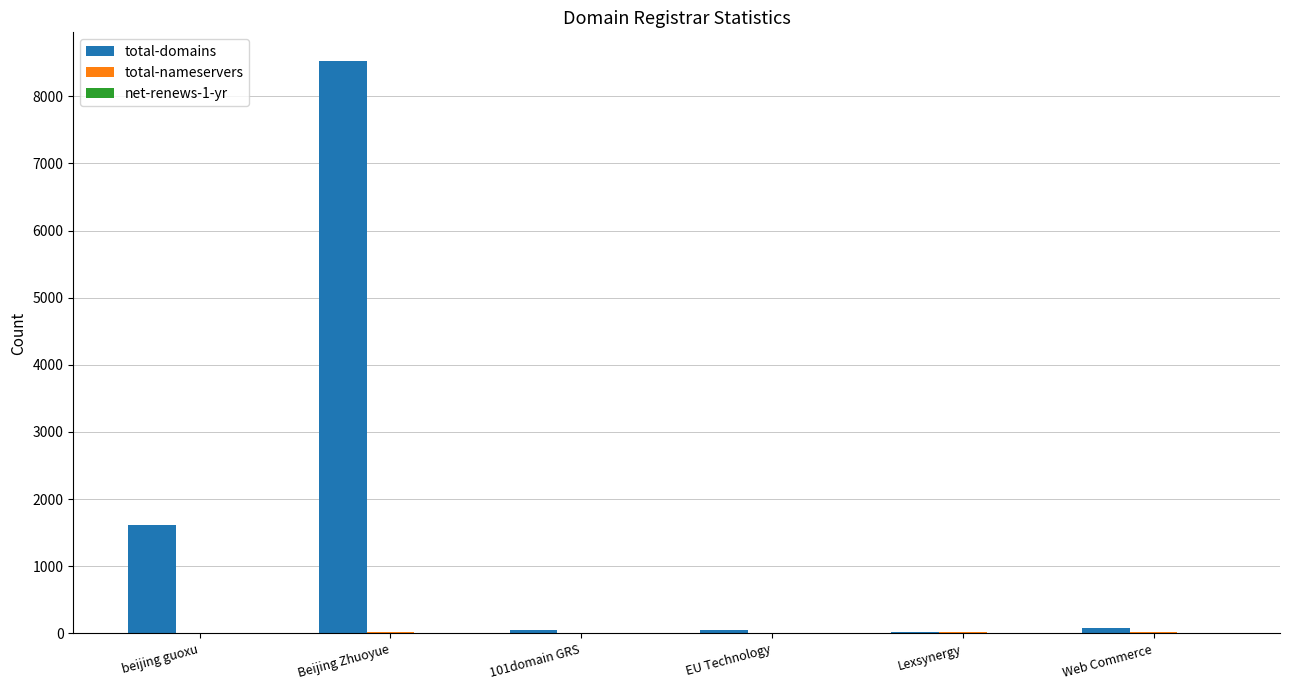

The value of total-domains at Web Commerce is 77. True or false?

True